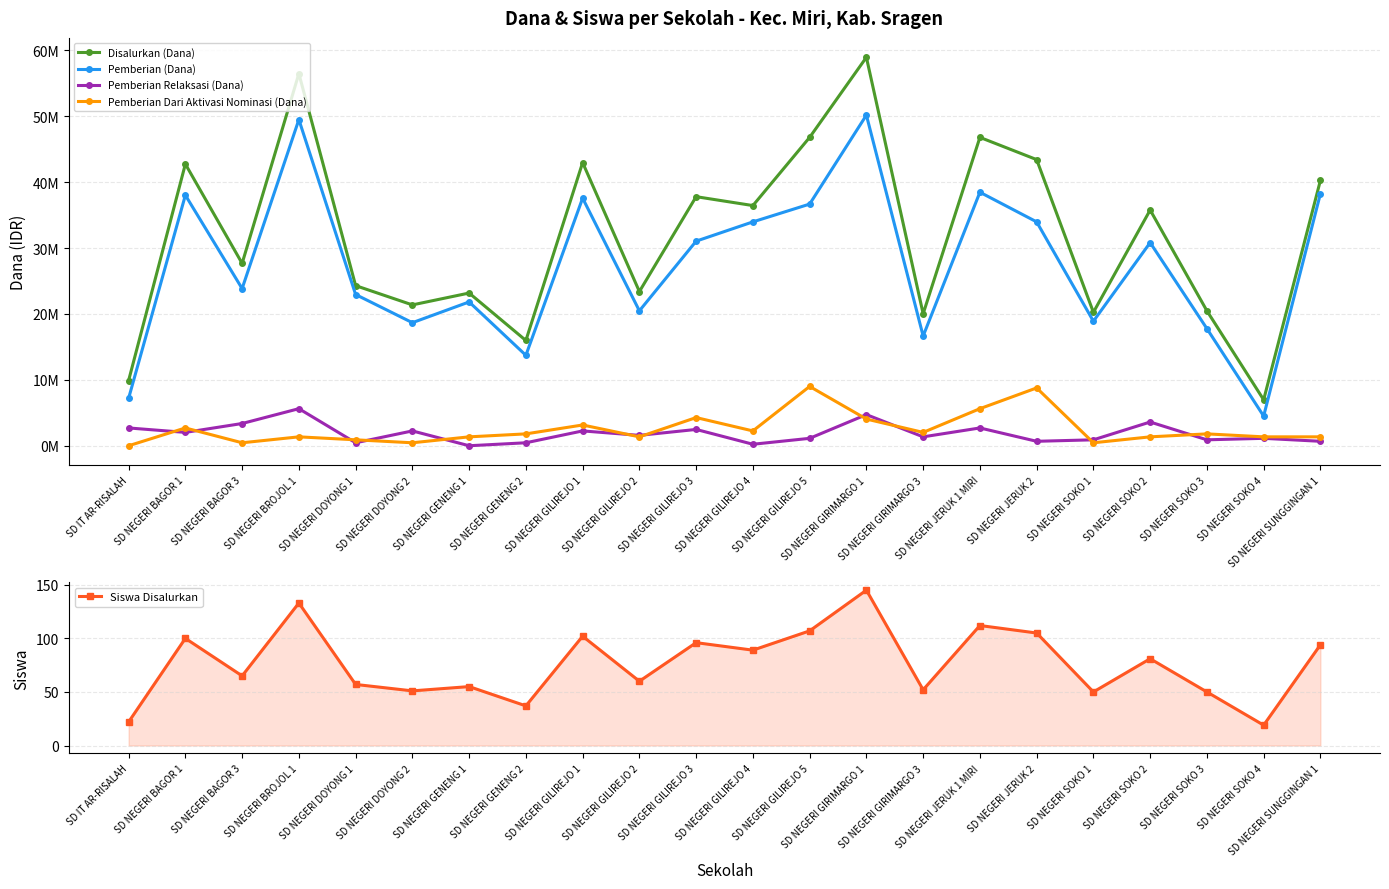

List the series in order of their peak value, highest first.

Disalurkan (Dana), Pemberian (Dana), Pemberian Dari Aktivasi Nominasi (Dana), Pemberian Relaksasi (Dana), Siswa Disalurkan